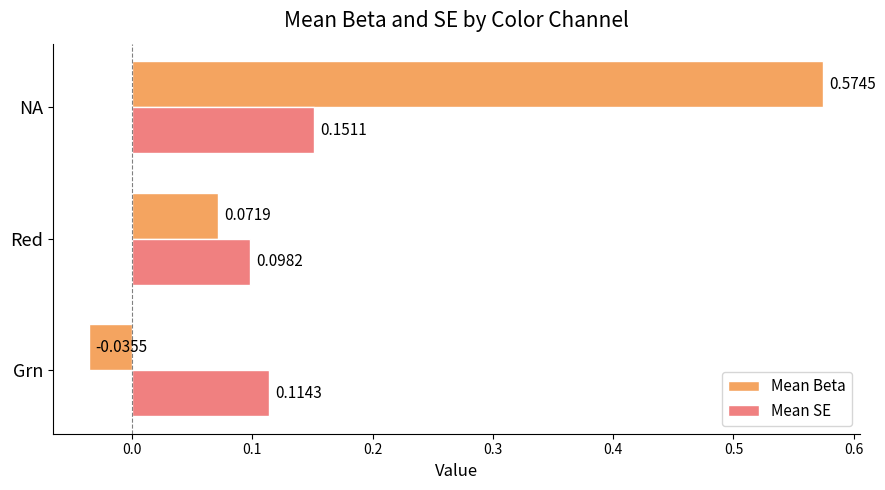

Which series has the largest range (max minus min)?

Mean Beta